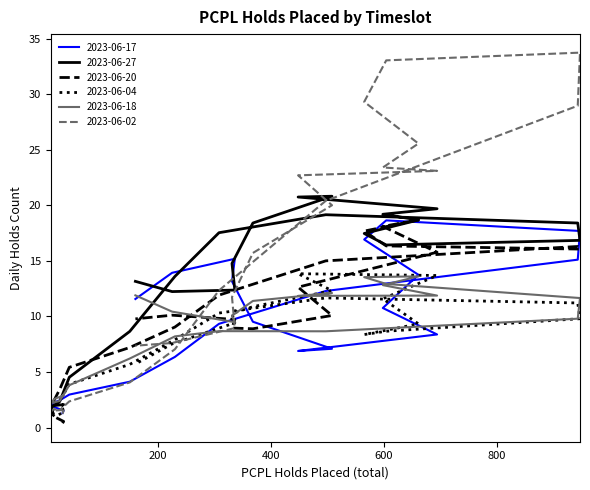

Is this an area chart (filled region under the line)?

No